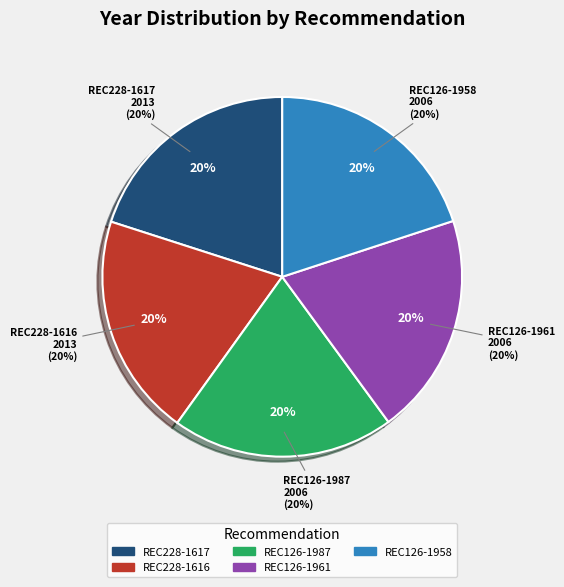

To the nearest percent, what portion does REC126-1961 represent?

20%